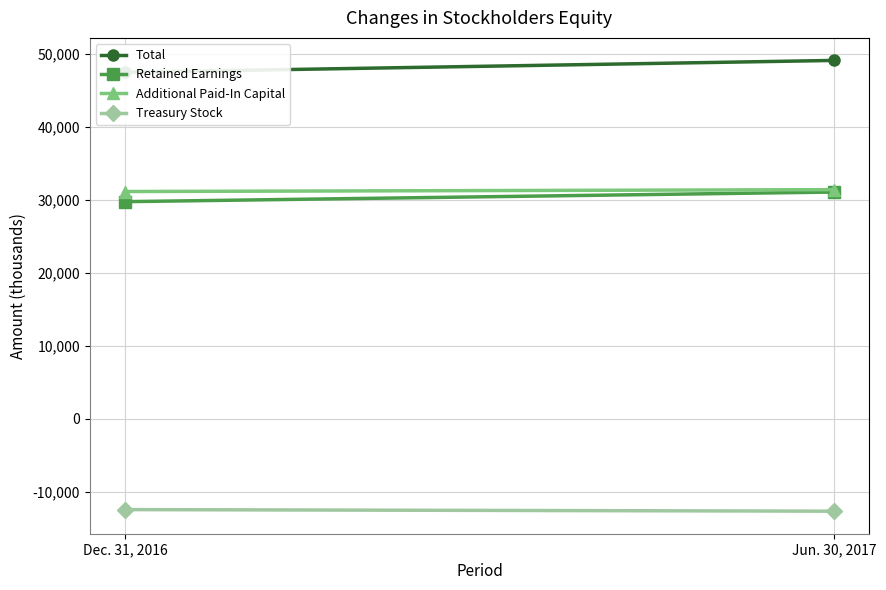

Read the Total value at Dec. 31, 2016.

47514